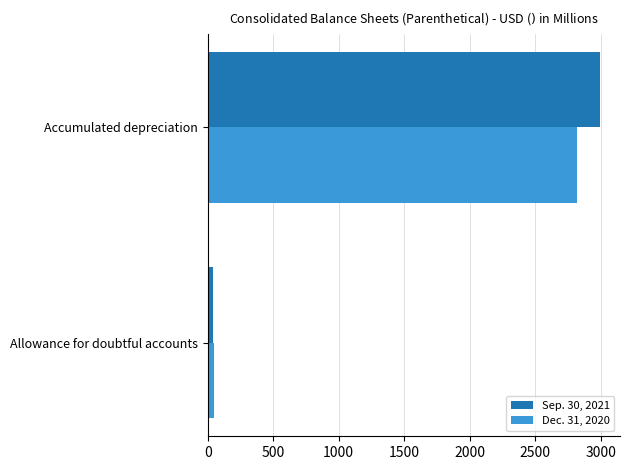

At which category is the sum across all series the highest?

Accumulated depreciation